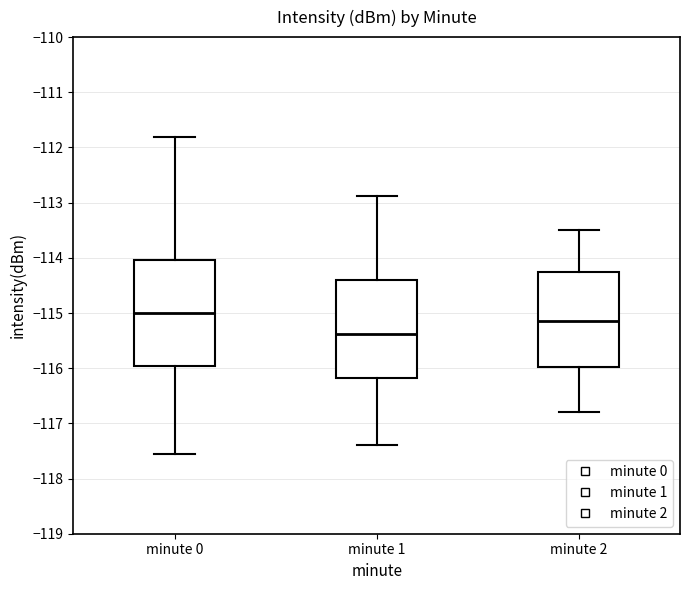

Which box is the tallest, from its lower edge to its upper edge?

minute 0